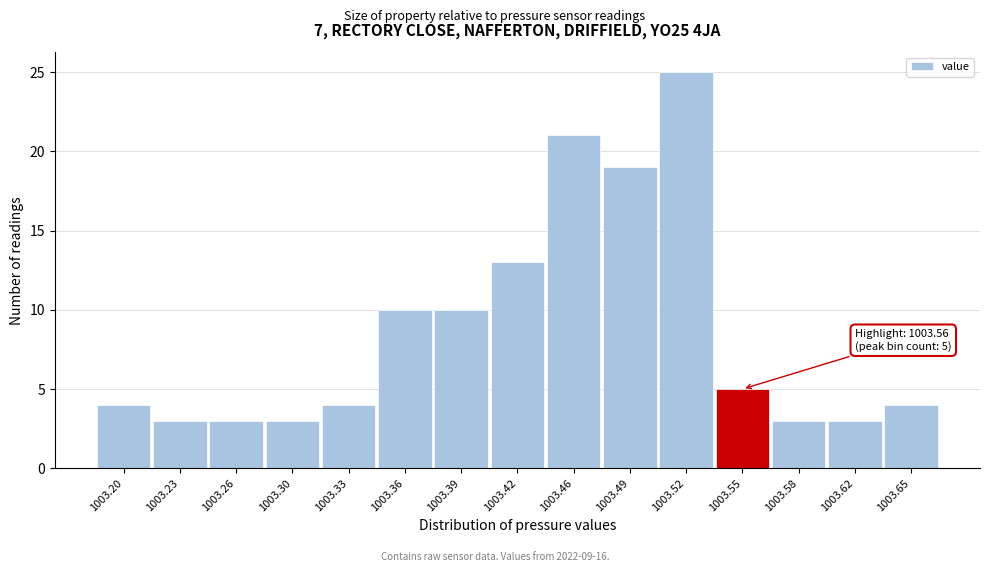

Reading left to right, extract all data points from this chart.

1003.20=4	1003.23=3	1003.26=3	1003.30=3	1003.33=4	1003.36=10	1003.39=10	1003.42=13	1003.46=21	1003.49=19	1003.52=25	1003.55=5	1003.58=3	1003.62=3	1003.65=4